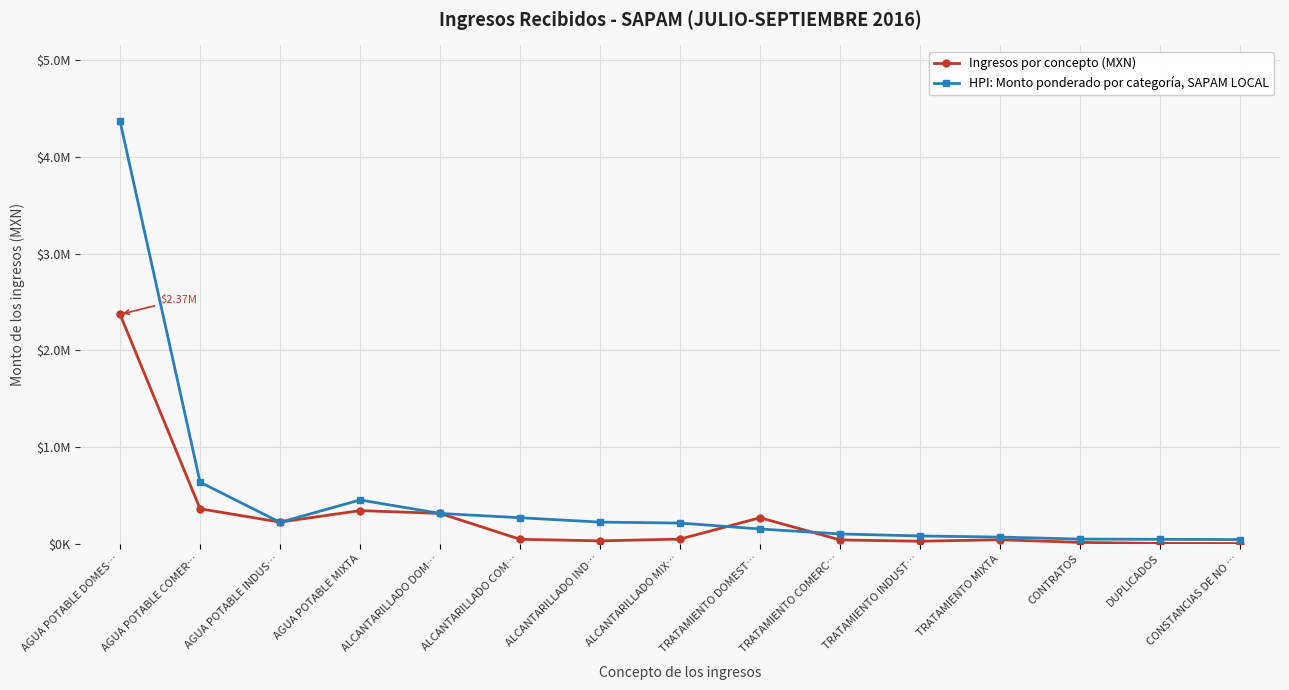

What is the label of the 12th point from the right?

AGUA POTABLE MIXTA